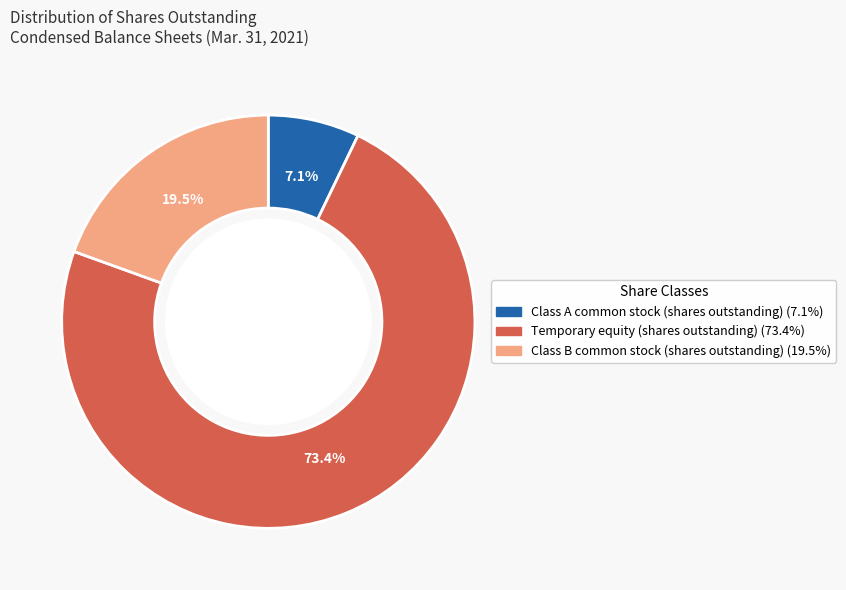

Does any single category account for the majority?

Yes